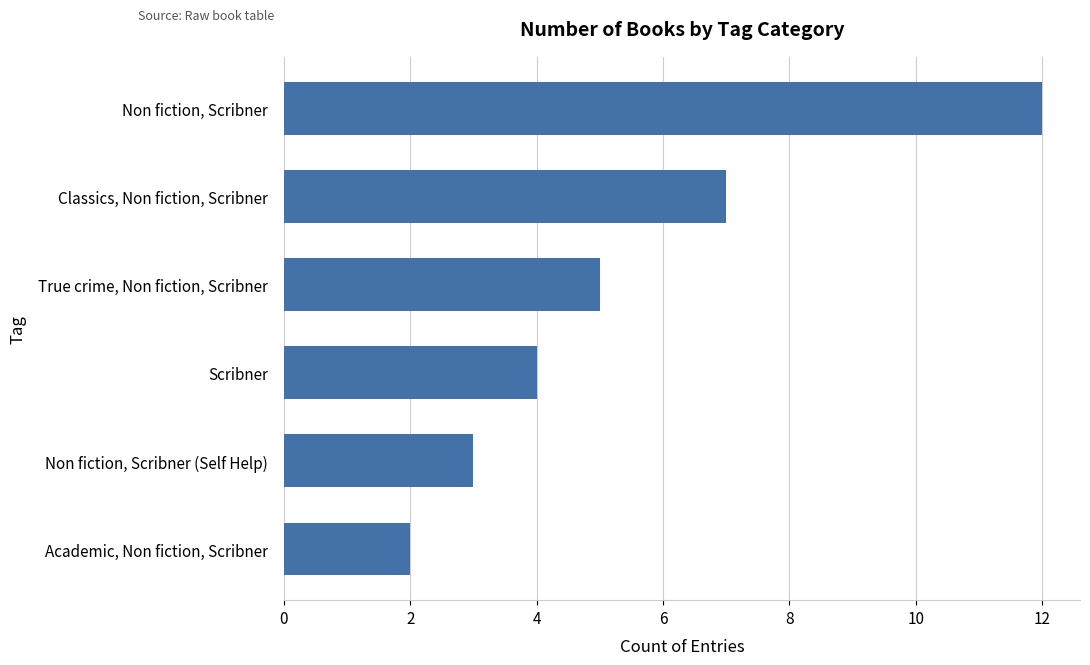

Between Classics, Non fiction, Scribner and Non fiction, Scribner, which is larger?

Non fiction, Scribner